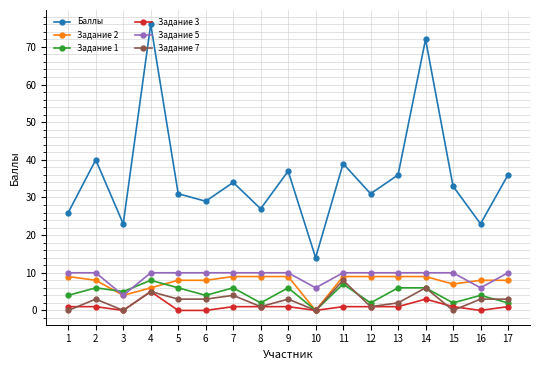

Reading left to right, what are all the values shown in this chart?

Баллы: 1=26	2=40	3=23	4=76	5=31	6=29	7=34	8=27	9=37	10=14	11=39	12=31	13=36	14=72	15=33	16=23	17=36
Задание 2: 1=9	2=8	3=4	4=6	5=8	6=8	7=9	8=9	9=9	10=0	11=9	12=9	13=9	14=9	15=7	16=8	17=8
Задание 1: 1=4	2=6	3=5	4=8	5=6	6=4	7=6	8=2	9=6	10=0	11=7	12=2	13=6	14=6	15=2	16=4	17=2
Задание 3: 1=1	2=1	3=0	4=5	5=0	6=0	7=1	8=1	9=1	10=0	11=1	12=1	13=1	14=3	15=1	16=0	17=1
Задание 5: 1=10	2=10	3=4	4=10	5=10	6=10	7=10	8=10	9=10	10=6	11=10	12=10	13=10	14=10	15=10	16=6	17=10
Задание 7: 1=0	2=3	3=0	4=5	5=3	6=3	7=4	8=1	9=3	10=0	11=8	12=1	13=2	14=6	15=0	16=3	17=3